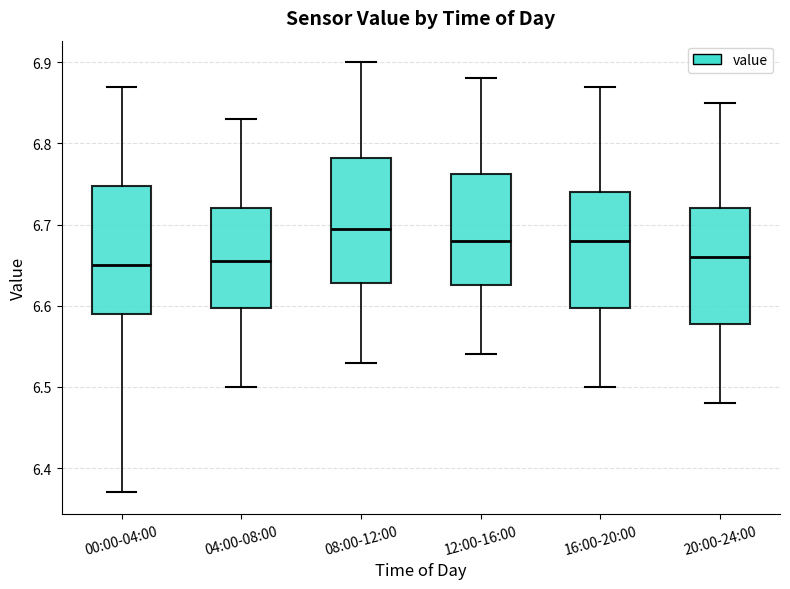

Where is the lower edge of the box for 08:00-12:00 on the y-axis? The values are not printed on the chart, so give them approximately, as read against the axis.

6.63